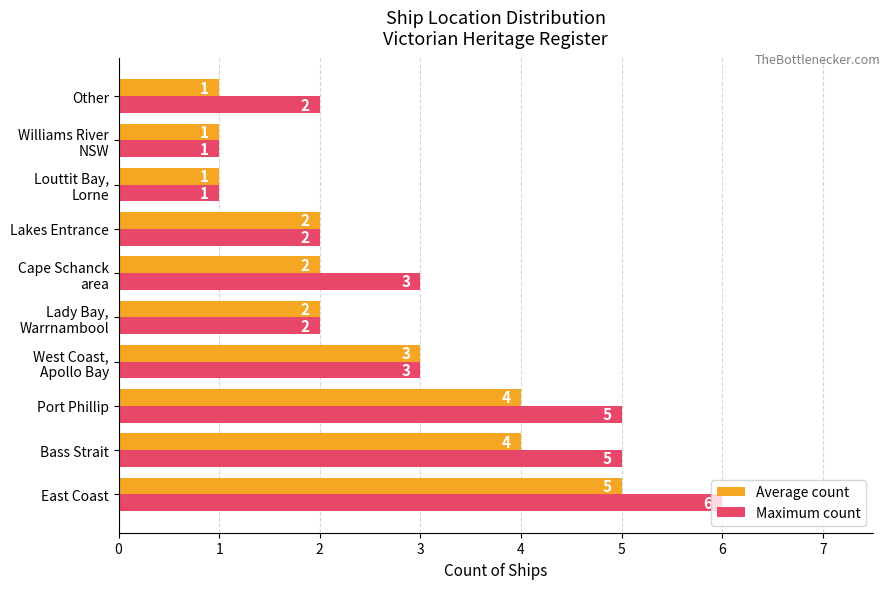

What is the sum of all Average count values?

25